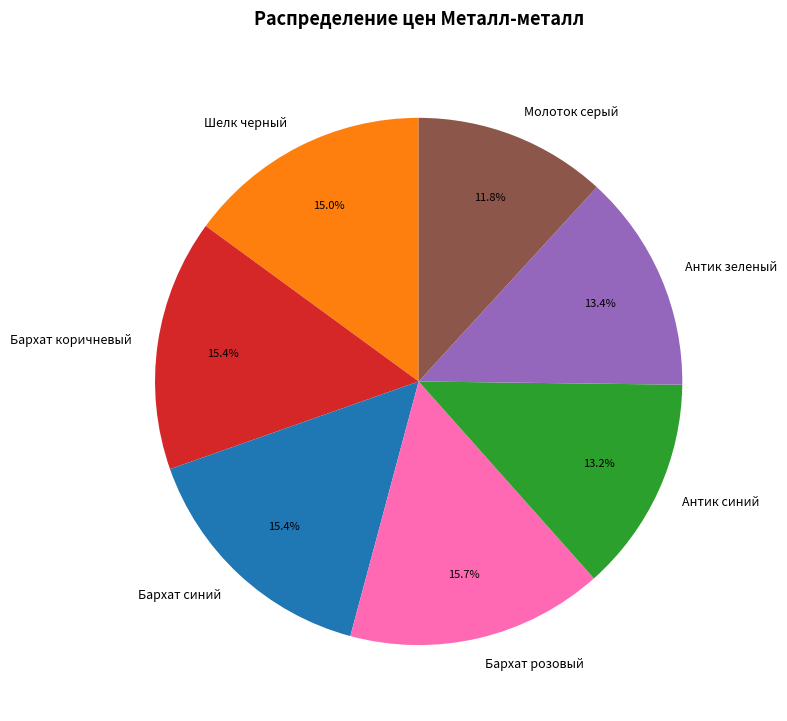

Between Бархат розовый and Молоток серый, which is larger?

Бархат розовый